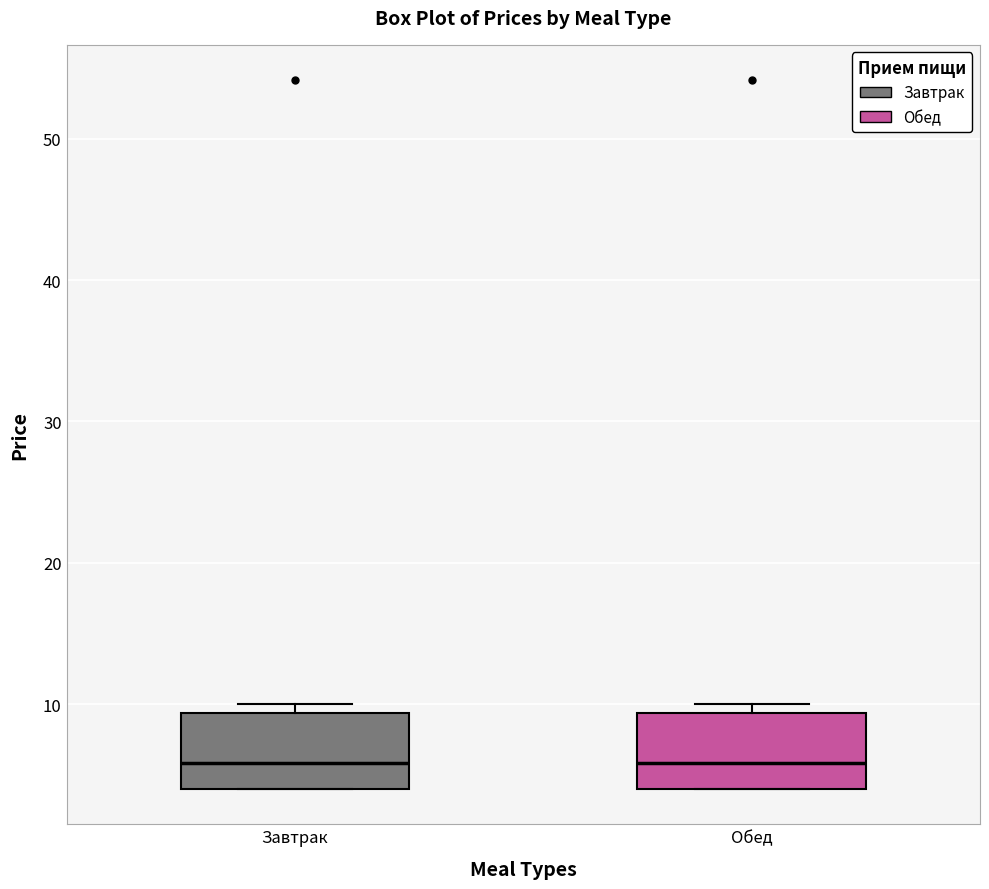

Where is the upper edge of the box for Завтрак on the y-axis? The values are not printed on the chart, so give them approximately, as read against the axis.

9